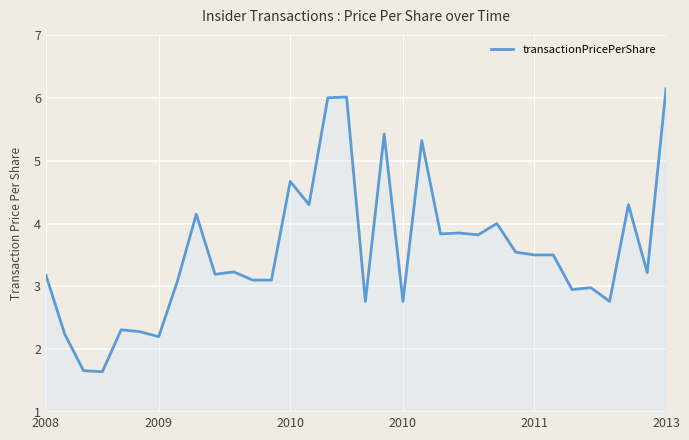

Count the number of categories in the chart.

34